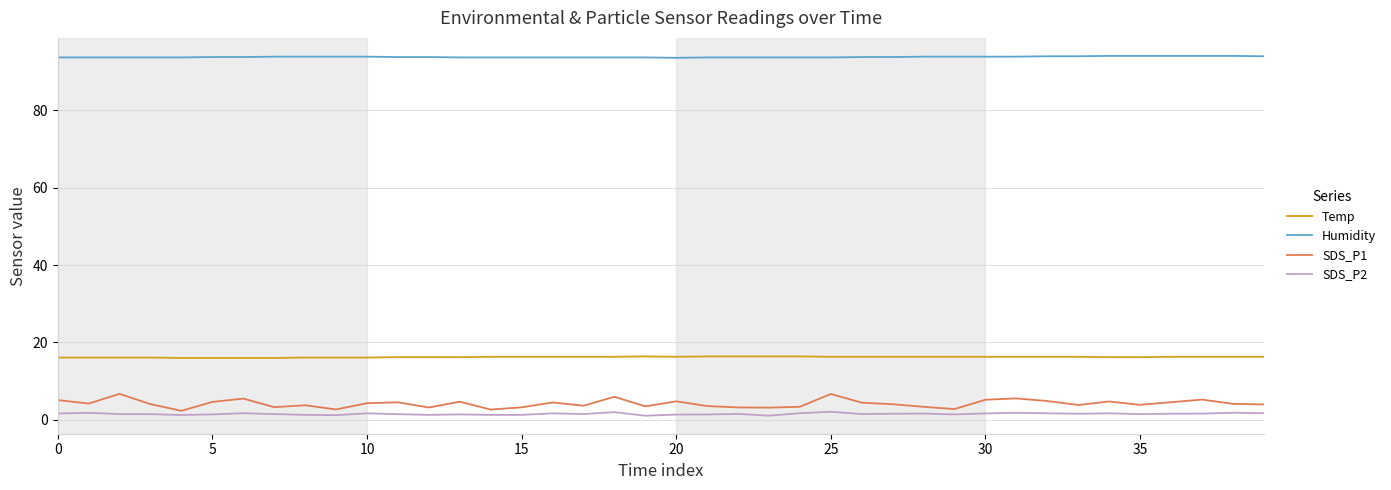

What is the maximum value for Temp?

16.4